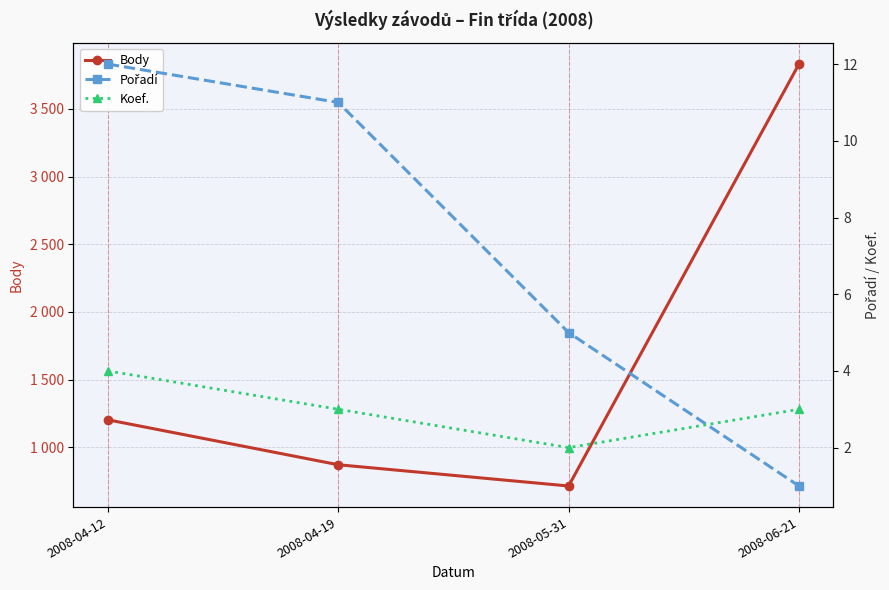

What is the label of the 2nd point from the right?

2008-05-31